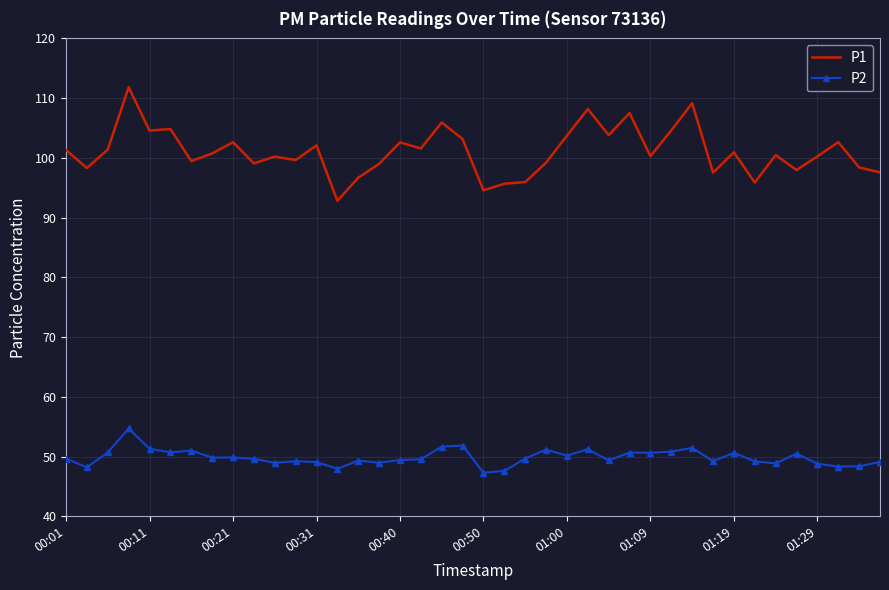

True or false: P1 and P2 cross at least once.

False